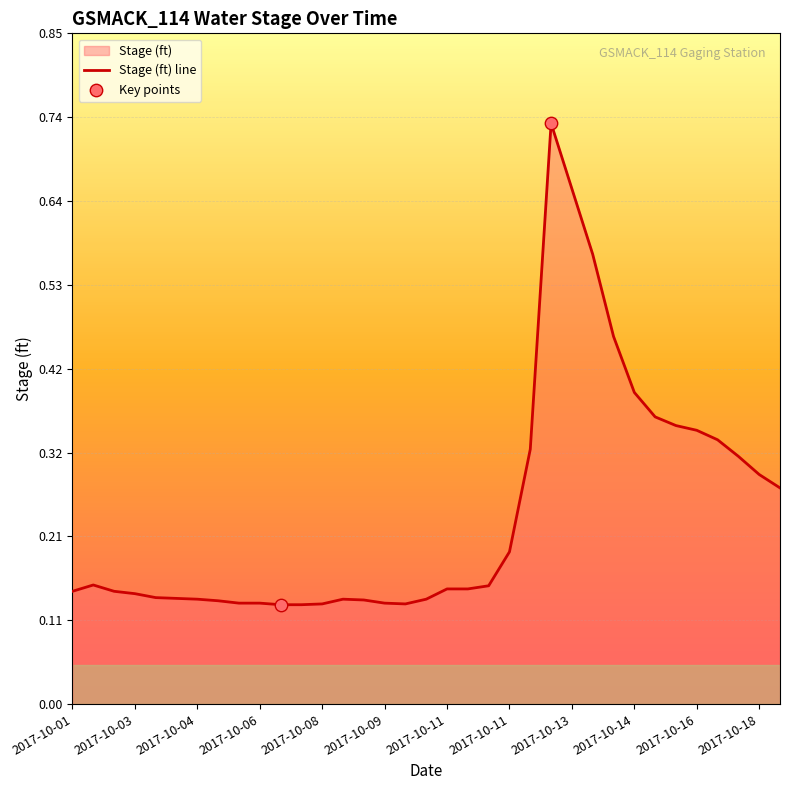

Which has a higher value, 2017-10-12 or 2017-10-08?

2017-10-12